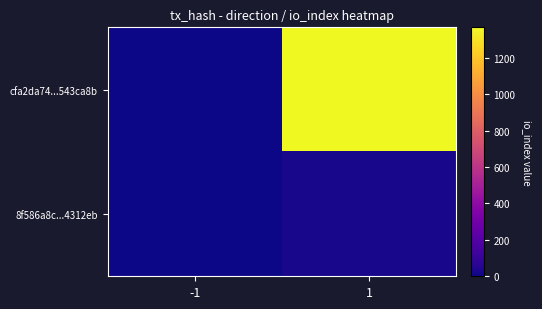

At which category does the chart reach its minimum across all series?

-1